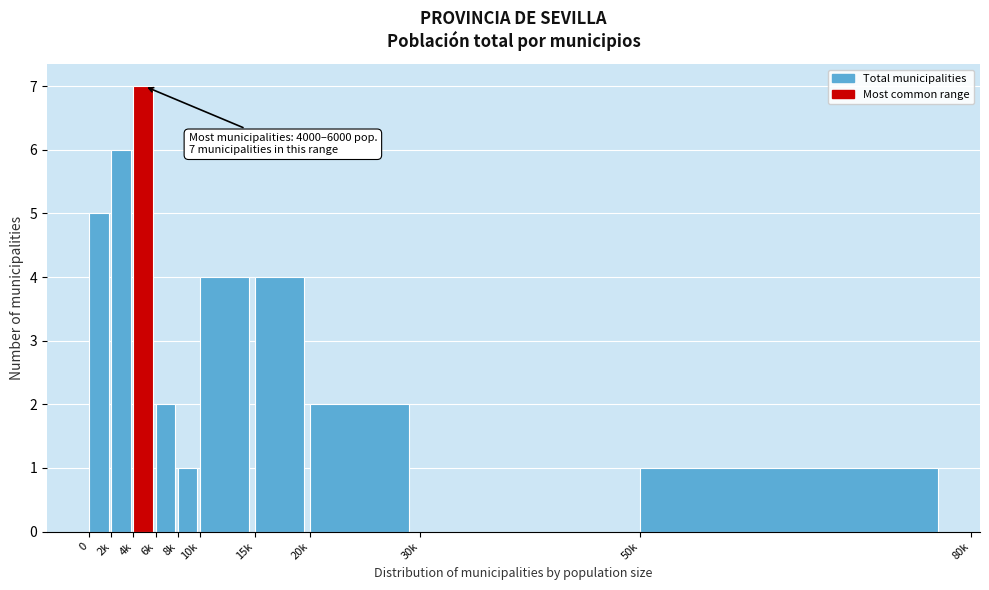

Reading left to right, what are all the values shown in this chart?

0=5	2k=6	4k=7	6k=2	8k=1	10k=4	15k=4	20k=2	30k=0	50k=1